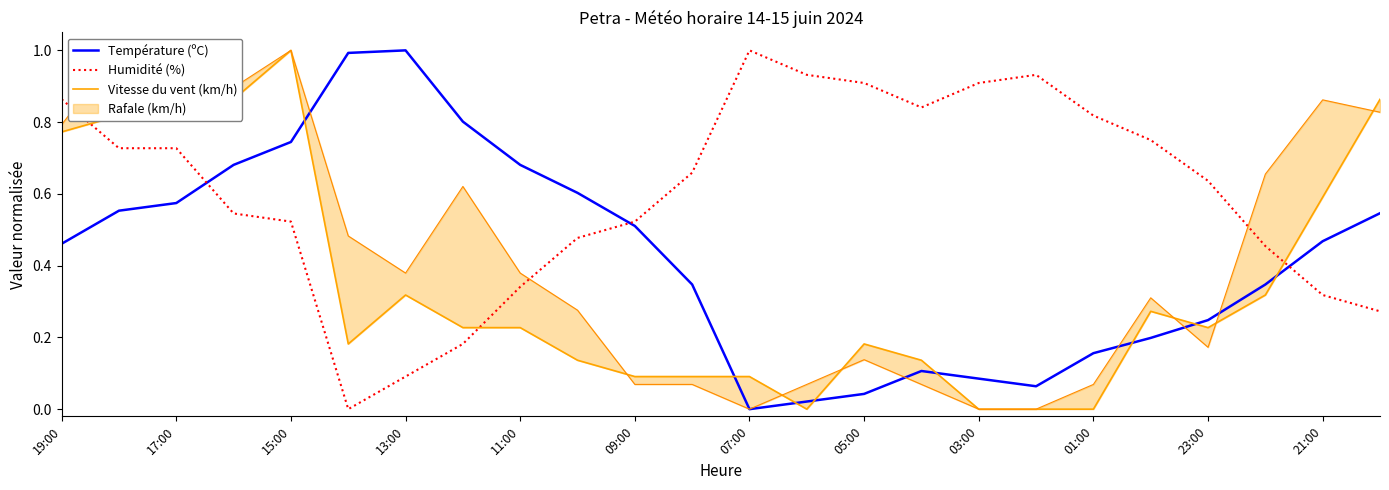

Is the value of Température (ºC) at 07:00 greater than the value of Humidité (%) at 05:00?

No